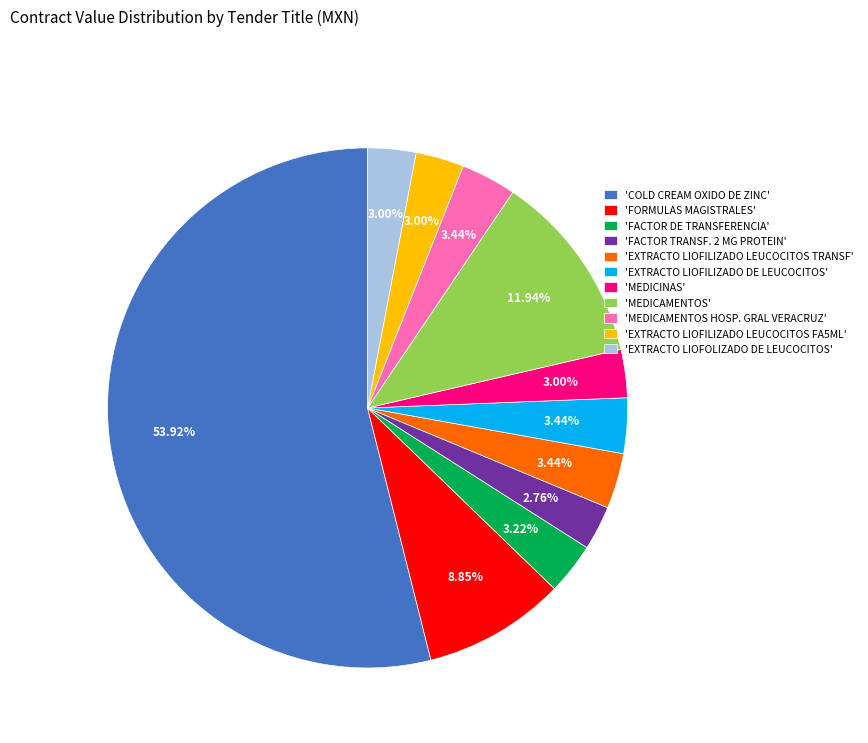

How many segments does this pie chart have?

11